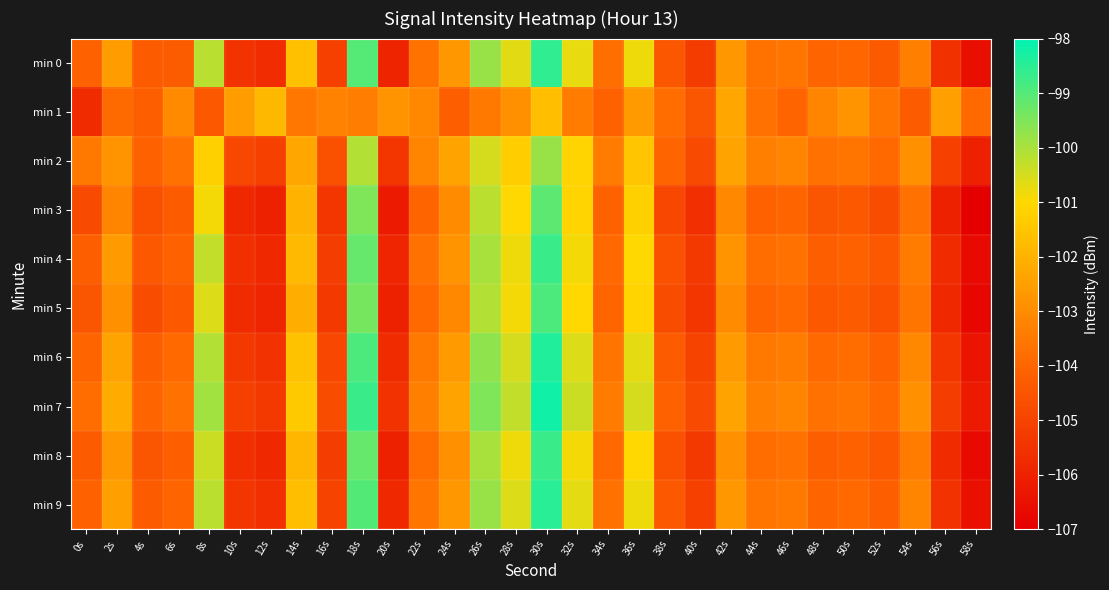

Reading left to right, what are all the values shown in this chart?

min 0: 0s=-104.1	2s=-102.6	4s=-104.3	6s=-104.3	8s=-100.2	10s=-105.5	12s=-105.7	14s=-101.6	16s=-105.1	18s=-99.0	20s=-105.9	22s=-103.7	24s=-102.7	26s=-99.8	28s=-100.7	30s=-98.6	32s=-100.7	34s=-103.7	36s=-100.8	38s=-104.4	40s=-105.3	42s=-102.7	44s=-103.7	46s=-103.6	48s=-104.1	50s=-104.0	52s=-104.3	54s=-103.3	56s=-105.5	58s=-106.5
min 1: 0s=-105.7	2s=-103.9	4s=-104.2	6s=-103.1	8s=-104.4	10s=-102.6	12s=-101.8	14s=-103.6	16s=-103.2	18s=-103.4	20s=-102.8	22s=-103.1	24s=-104.2	26s=-103.5	28s=-102.9	30s=-101.7	32s=-103.4	34s=-104.1	36s=-102.6	38s=-103.8	40s=-104.5	42s=-102.3	44s=-103.7	46s=-104.0	48s=-103.2	50s=-102.8	52s=-103.6	54s=-104.3	56s=-102.5	58s=-103.9
min 2: 0s=-103.5	2s=-102.8	4s=-104.1	6s=-103.7	8s=-101.2	10s=-104.9	12s=-105.1	14s=-102.3	16s=-104.6	18s=-100.1	20s=-105.4	22s=-103.2	24s=-102.4	26s=-100.5	28s=-101.3	30s=-99.8	32s=-101.1	34s=-103.4	36s=-101.5	38s=-104.0	40s=-104.8	42s=-102.4	44s=-103.3	46s=-103.2	48s=-103.7	50s=-103.6	52s=-103.9	54s=-102.9	56s=-105.1	58s=-106.0
min 3: 0s=-104.8	2s=-103.2	4s=-104.6	6s=-104.3	8s=-100.9	10s=-105.8	12s=-106.0	14s=-102.0	16s=-105.4	18s=-99.5	20s=-106.2	22s=-104.0	24s=-103.0	26s=-100.2	28s=-101.0	30s=-99.1	32s=-101.1	34s=-104.1	36s=-101.2	38s=-104.9	40s=-105.6	42s=-103.1	44s=-104.1	46s=-104.0	48s=-104.5	50s=-104.4	52s=-104.7	54s=-103.7	56s=-106.0	58s=-107.0
min 4: 0s=-104.2	2s=-102.6	4s=-104.4	6s=-104.1	8s=-100.3	10s=-105.6	12s=-105.8	14s=-101.8	16s=-105.2	18s=-99.2	20s=-105.9	22s=-103.7	24s=-102.8	26s=-100.0	28s=-100.8	30s=-98.7	32s=-100.9	34s=-103.9	36s=-101.0	38s=-104.6	40s=-105.3	42s=-102.8	44s=-103.8	46s=-103.7	48s=-104.2	50s=-104.1	52s=-104.4	54s=-103.4	56s=-105.7	58s=-106.7
min 5: 0s=-104.5	2s=-102.9	4s=-104.7	6s=-104.4	8s=-100.6	10s=-105.7	12s=-105.9	14s=-102.1	16s=-105.3	18s=-99.4	20s=-106.0	22s=-103.9	24s=-103.1	26s=-100.1	28s=-100.9	30s=-98.9	32s=-101.0	34s=-104.0	36s=-101.1	38s=-104.7	40s=-105.4	42s=-103.0	44s=-104.0	46s=-103.9	48s=-104.4	50s=-104.3	52s=-104.6	54s=-103.6	56s=-105.8	58s=-106.8
min 6: 0s=-104.0	2s=-102.4	4s=-104.2	6s=-103.9	8s=-100.1	10s=-105.3	12s=-105.5	14s=-101.6	16s=-104.9	18s=-98.9	20s=-105.7	22s=-103.5	24s=-102.6	26s=-99.7	28s=-100.5	30s=-98.4	32s=-100.6	34s=-103.6	36s=-100.7	38s=-104.3	40s=-105.0	42s=-102.6	44s=-103.5	46s=-103.4	48s=-103.9	50s=-103.8	52s=-104.1	54s=-103.1	56s=-105.4	58s=-106.4
min 7: 0s=-103.8	2s=-102.2	4s=-104.0	6s=-103.7	8s=-99.9	10s=-105.1	12s=-105.3	14s=-101.4	16s=-104.7	18s=-98.7	20s=-105.5	22s=-103.3	24s=-102.4	26s=-99.5	28s=-100.3	30s=-98.2	32s=-100.4	34s=-103.4	36s=-100.5	38s=-104.1	40s=-104.8	42s=-102.4	44s=-103.3	46s=-103.2	48s=-103.7	50s=-103.6	52s=-103.9	54s=-102.9	56s=-105.2	58s=-106.2
min 8: 0s=-104.3	2s=-102.7	4s=-104.5	6s=-104.2	8s=-100.4	10s=-105.6	12s=-105.8	14s=-101.9	16s=-105.2	18s=-99.2	20s=-106.0	22s=-103.8	24s=-102.9	26s=-100.0	28s=-100.8	30s=-98.7	32s=-100.9	34s=-103.9	36s=-101.0	38s=-104.6	40s=-105.3	42s=-102.9	44s=-103.8	46s=-103.7	48s=-104.2	50s=-104.1	52s=-104.4	54s=-103.4	56s=-105.7	58s=-106.7
min 9: 0s=-104.1	2s=-102.5	4s=-104.3	6s=-104.0	8s=-100.2	10s=-105.4	12s=-105.6	14s=-101.7	16s=-105.0	18s=-99.0	20s=-105.8	22s=-103.6	24s=-102.7	26s=-99.8	28s=-100.6	30s=-98.5	32s=-100.7	34s=-103.7	36s=-100.8	38s=-104.4	40s=-105.1	42s=-102.7	44s=-103.6	46s=-103.5	48s=-104.0	50s=-103.9	52s=-104.2	54s=-103.2	56s=-105.5	58s=-106.5